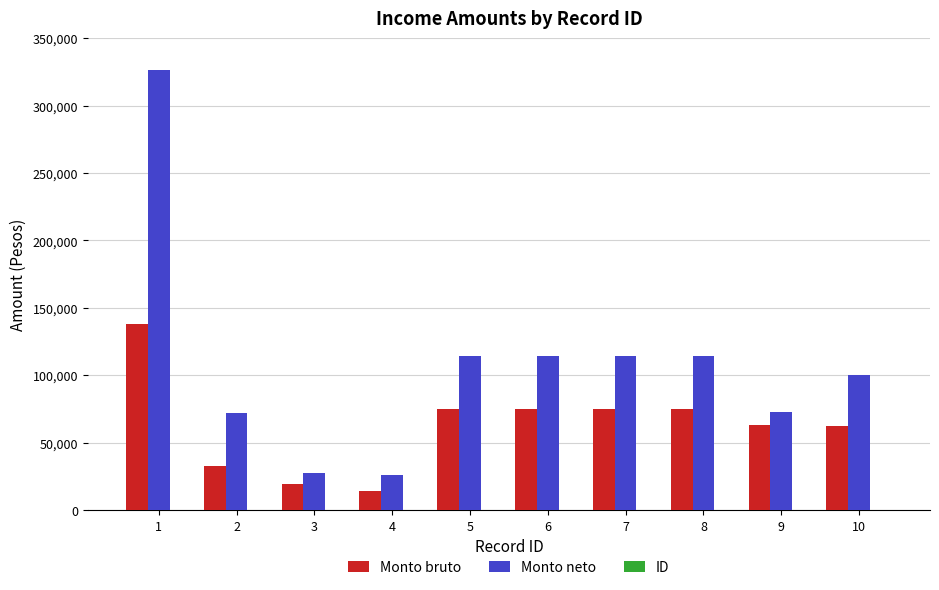

At which category is the sum across all series the highest?

1